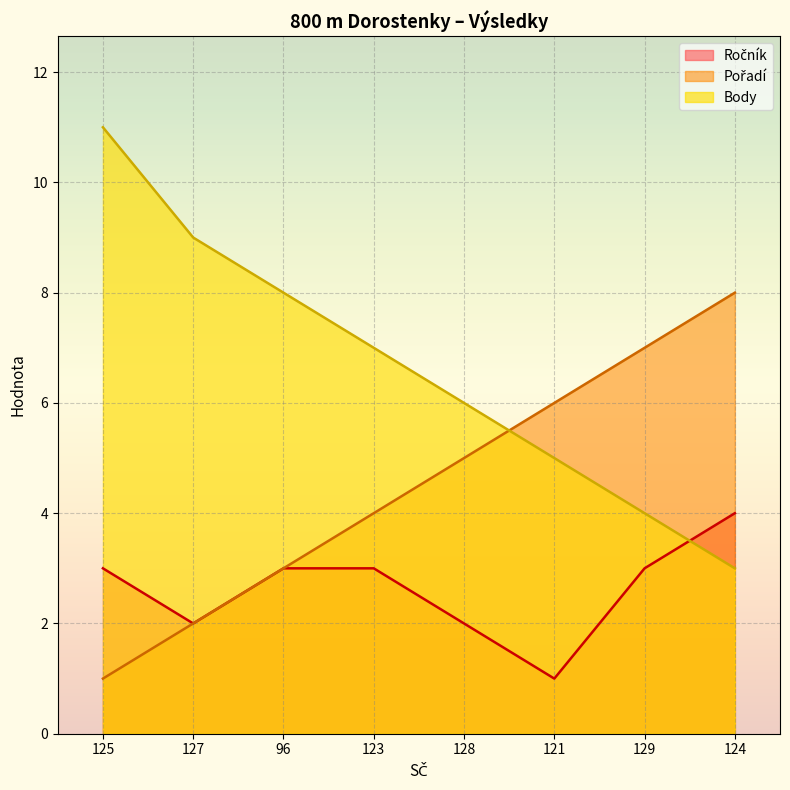

At how many categories does at least one series exceed 8?

2